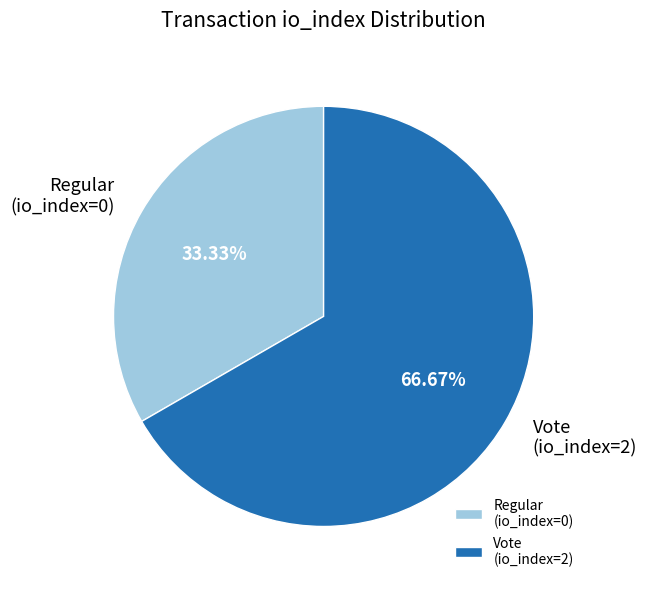

Rank the categories by value from lowest to highest.

Regular (io_index=0), Vote (io_index=2)